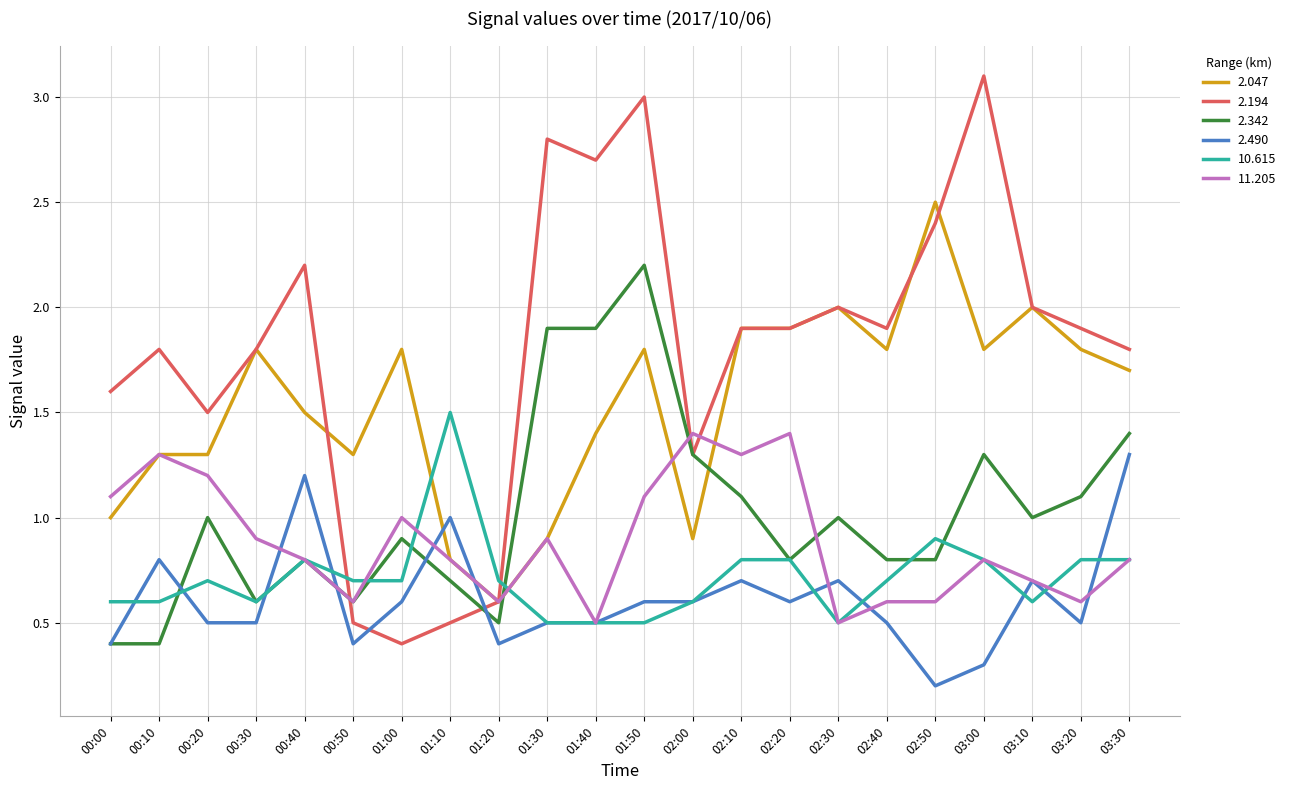

Reading right to left, extract all data points from this chart.

2.047: 1.7	1.8	2.0	1.8	2.5	1.8	2.0	1.9	1.9	0.9	1.8	1.4	0.9	0.6	0.8	1.8	1.3	1.5	1.8	1.3	1.3	1.0
2.194: 1.8	1.9	2.0	3.1	2.4	1.9	2.0	1.9	1.9	1.3	3.0	2.7	2.8	0.6	0.5	0.4	0.5	2.2	1.8	1.5	1.8	1.6
2.342: 1.4	1.1	1.0	1.3	0.8	0.8	1.0	0.8	1.1	1.3	2.2	1.9	1.9	0.5	0.7	0.9	0.6	0.8	0.6	1.0	0.4	0.4
2.490: 1.3	0.5	0.7	0.3	0.2	0.5	0.7	0.6	0.7	0.6	0.6	0.5	0.5	0.4	1.0	0.6	0.4	1.2	0.5	0.5	0.8	0.4
10.615: 0.8	0.8	0.6	0.8	0.9	0.7	0.5	0.8	0.8	0.6	0.5	0.5	0.5	0.7	1.5	0.7	0.7	0.8	0.6	0.7	0.6	0.6
11.205: 0.8	0.6	0.7	0.8	0.6	0.6	0.5	1.4	1.3	1.4	1.1	0.5	0.9	0.6	0.8	1.0	0.6	0.8	0.9	1.2	1.3	1.1